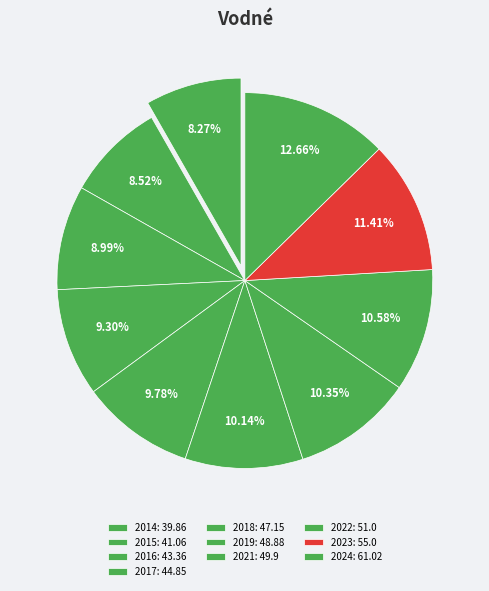

Does 2021 represent more than half of the total?

No